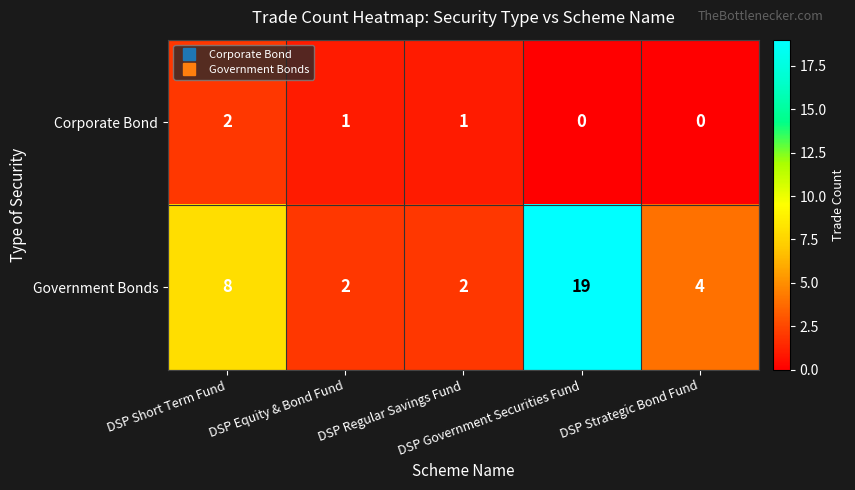

What is the maximum value shown in the chart?

19